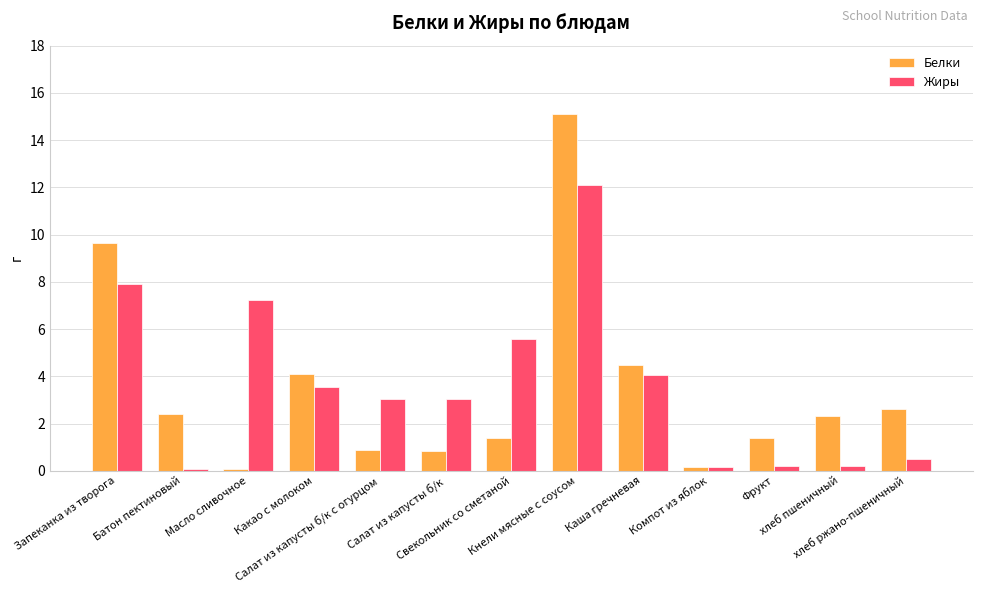

The value of Жиры at Салат из капусты б/к is 3.0. True or false?

True